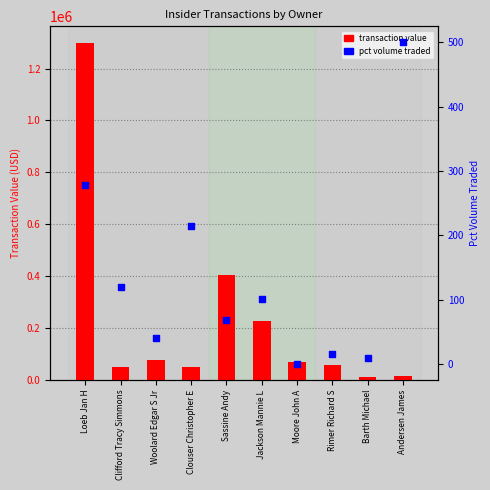

Is the value of transaction value at Barth Michael greater than the value of pct volume traded at Loeb Jan H?

Yes